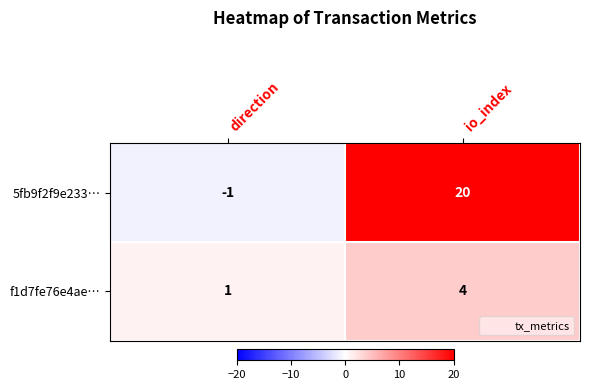

What is the difference between the highest and lowest values at io_index?

16